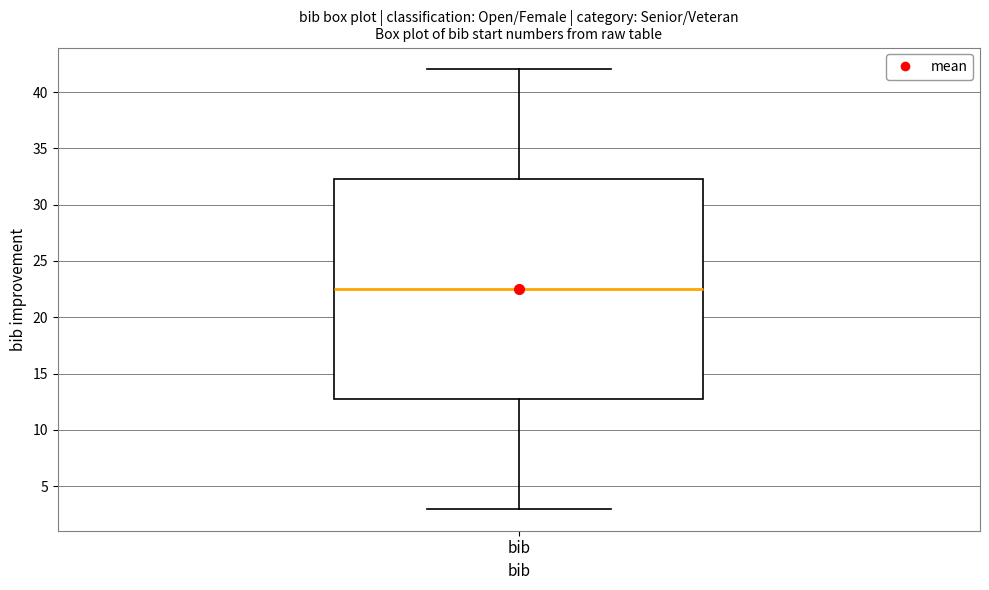

Read this box plot against the y-axis: the position of the median line, the range covered by the box, and the ends of both whiskers. The values are not printed on the chart, so give them approximately, as read against the axis.

median 22.5, box 13.0 to 32.5, whiskers 3.0 to 42.0